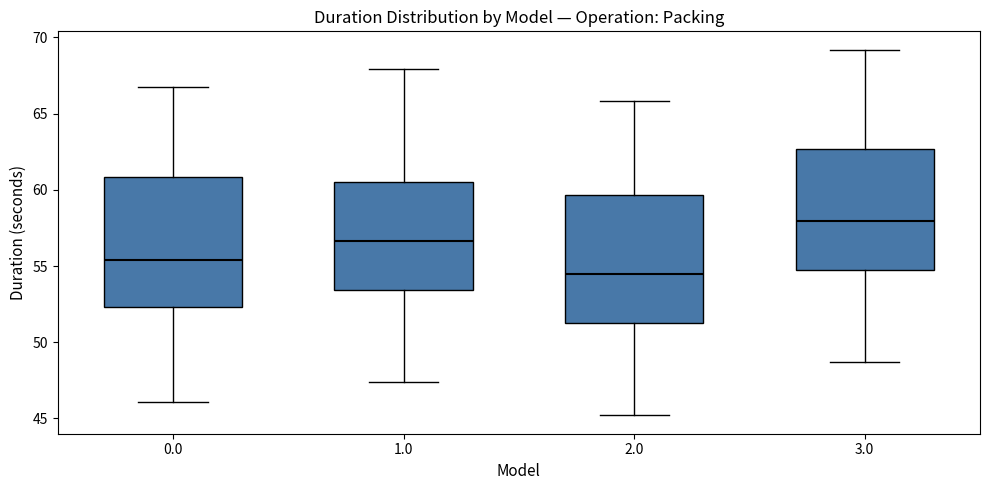

Which box's median line is the highest?

3.0